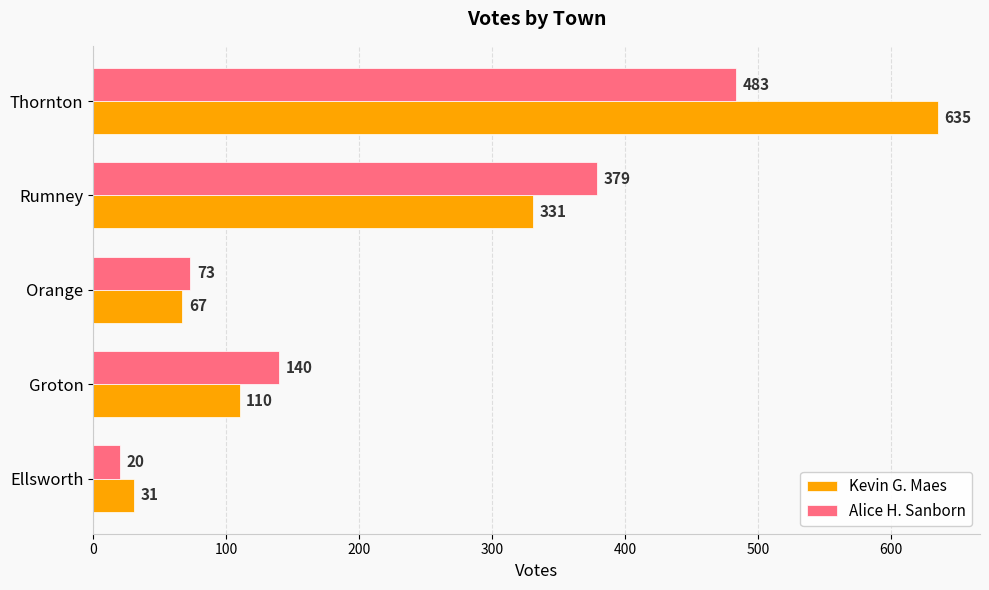

The Alice H. Sanborn series shows 20 at Ellsworth. True or false?

True